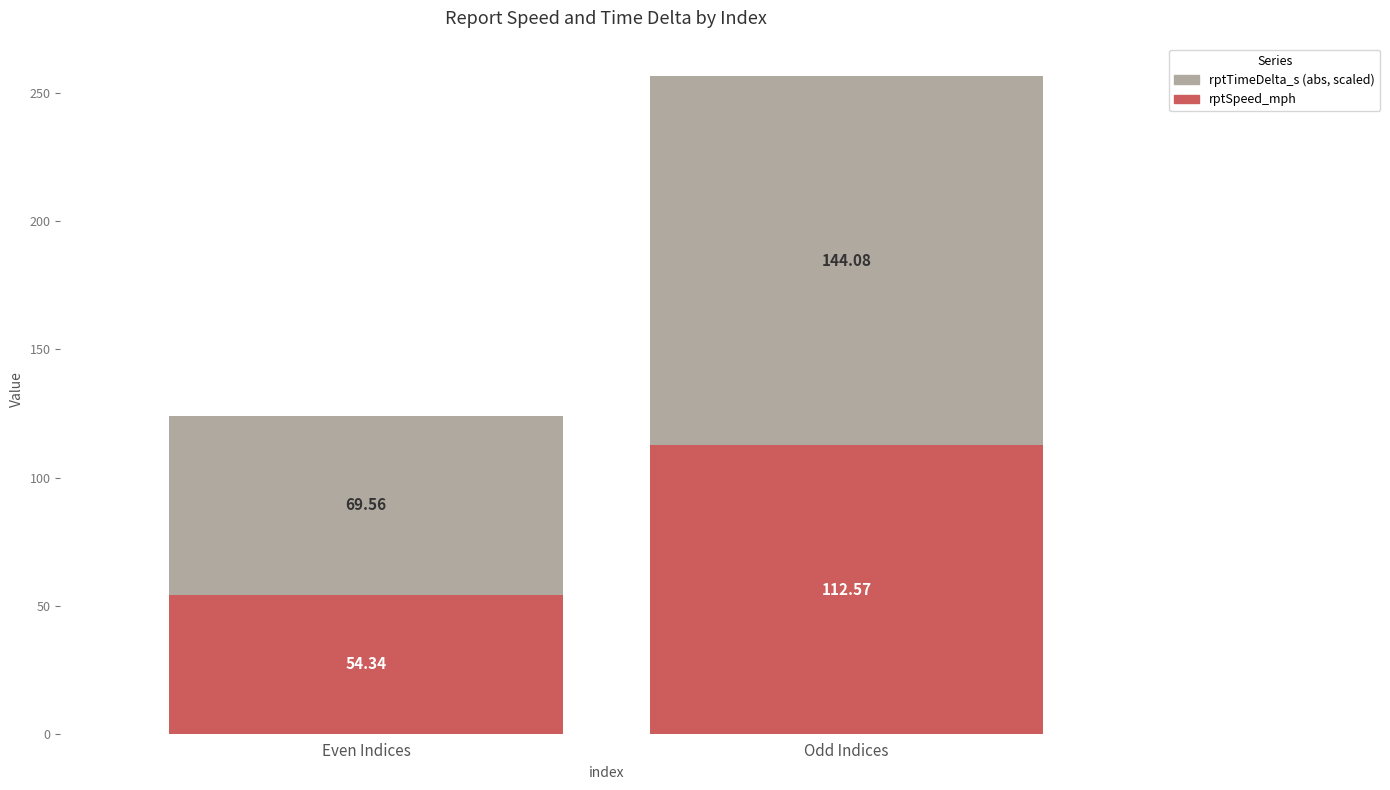

What is the difference between the rptSpeed_mph values at Odd Indices and Even Indices?

58.2